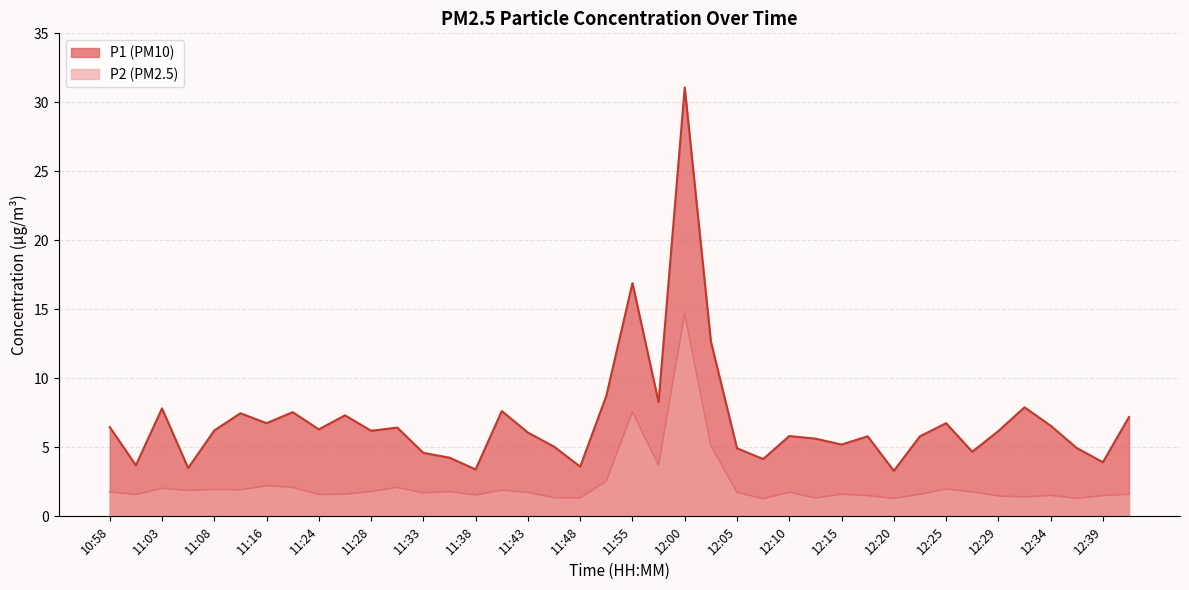

True or false: P2 and P1 intersect in this chart.

False